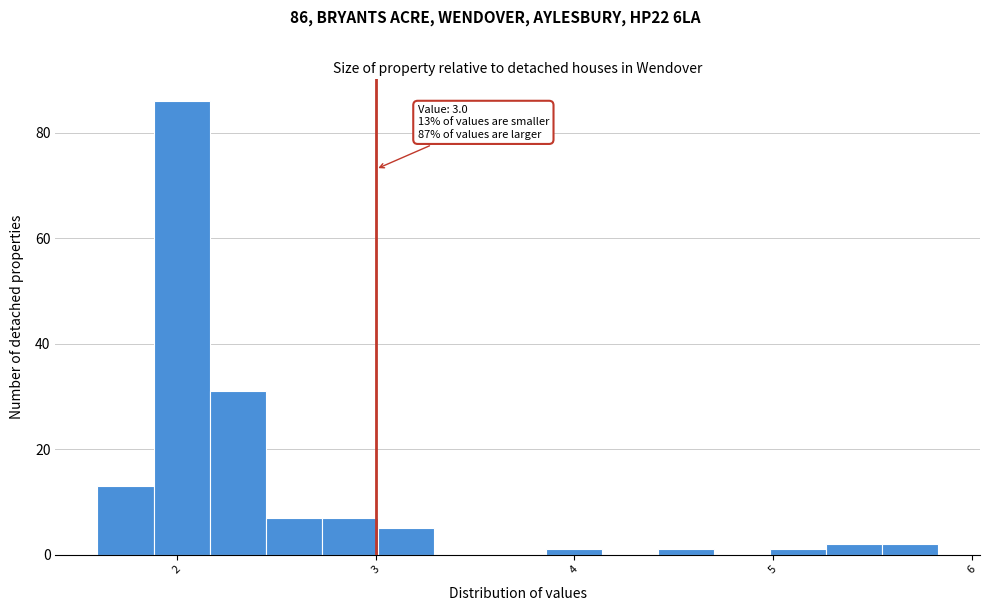

Read against the x-axis, roughly where is the centre of the tallest bar?

2.0